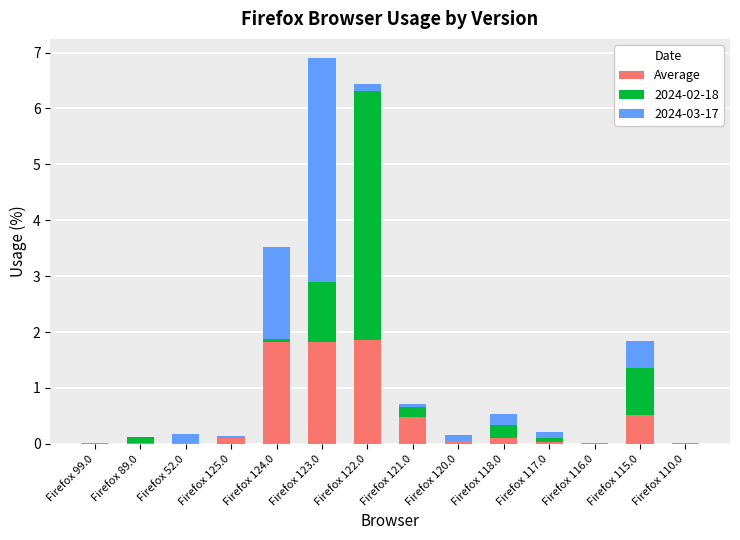

Are the bars grouped side by side (vs. stacked)?

No